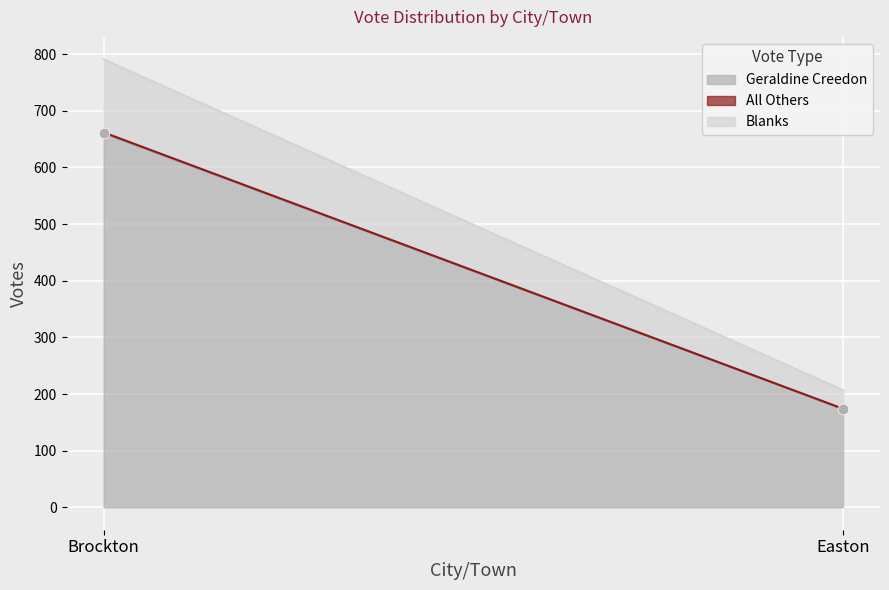

What is the average Y value?

418